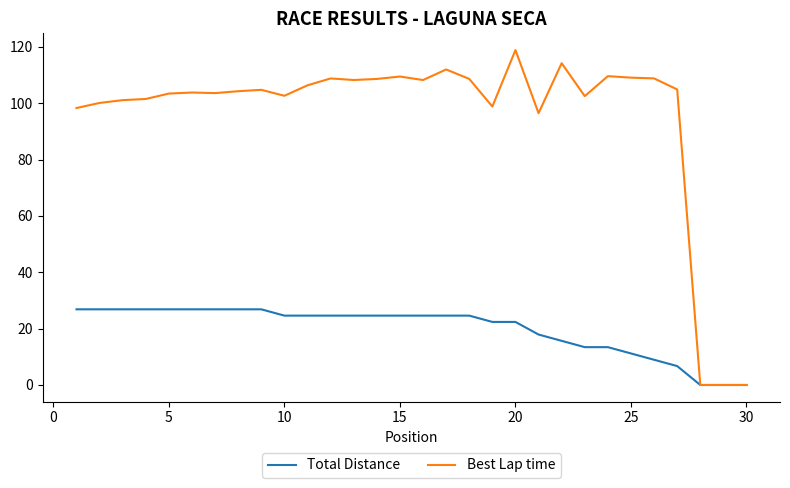

Which series has the largest total across all categories?

Best Lap time